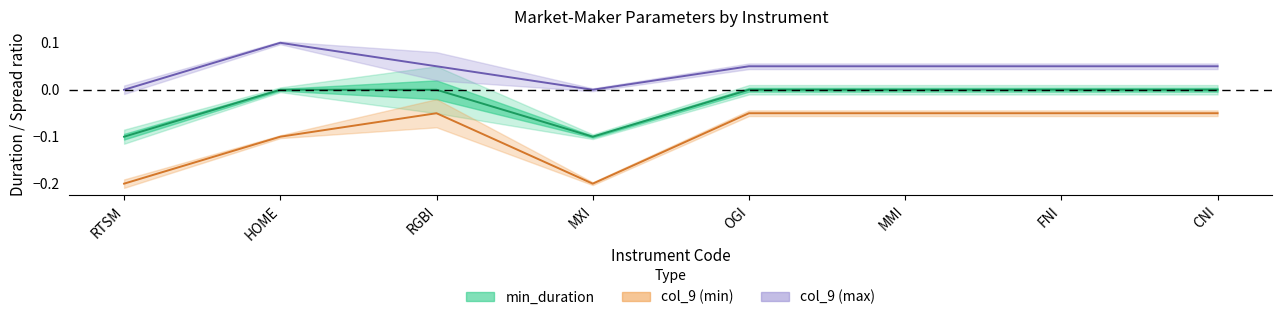

At which label is col_9_min closest to 0?

RGBI